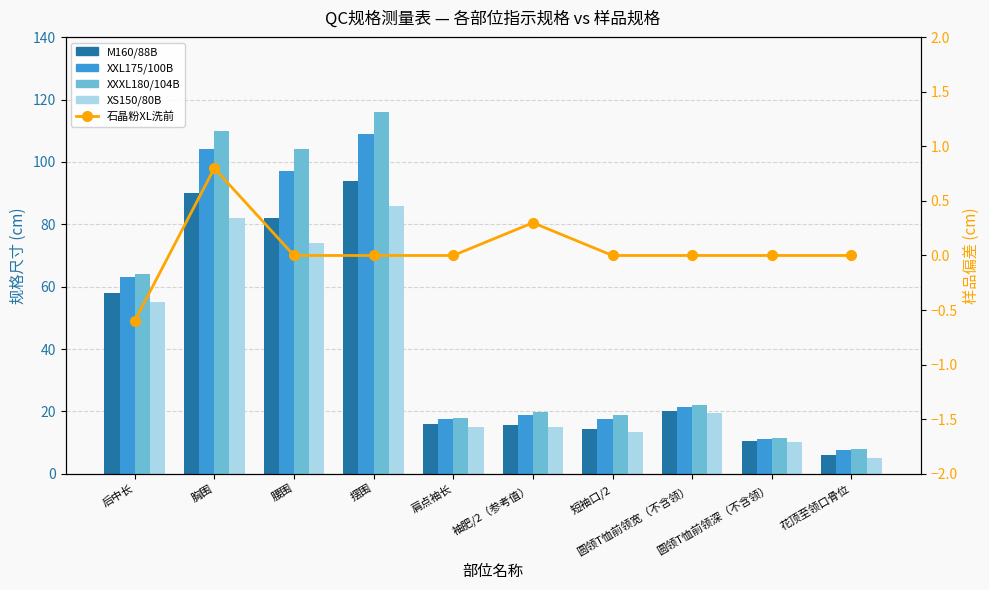

What is the label of the 10th bar from the left?

花顶至领口骨位